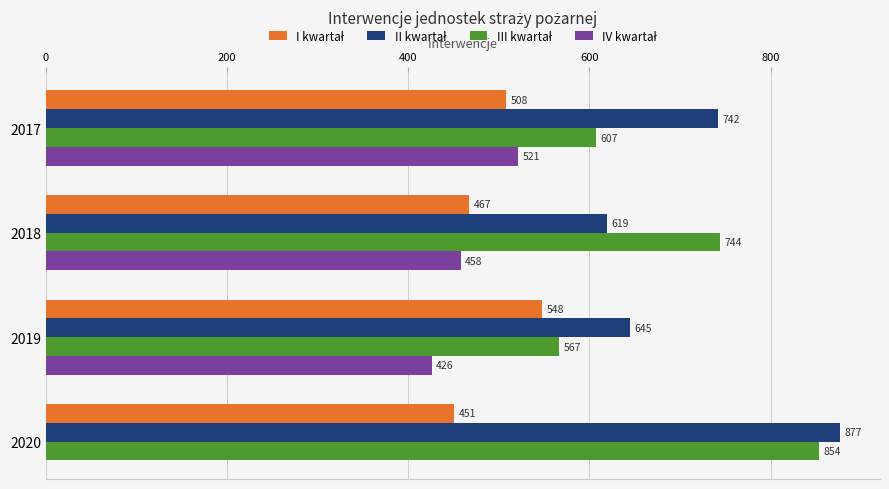

What is the smallest value displayed?

426.0